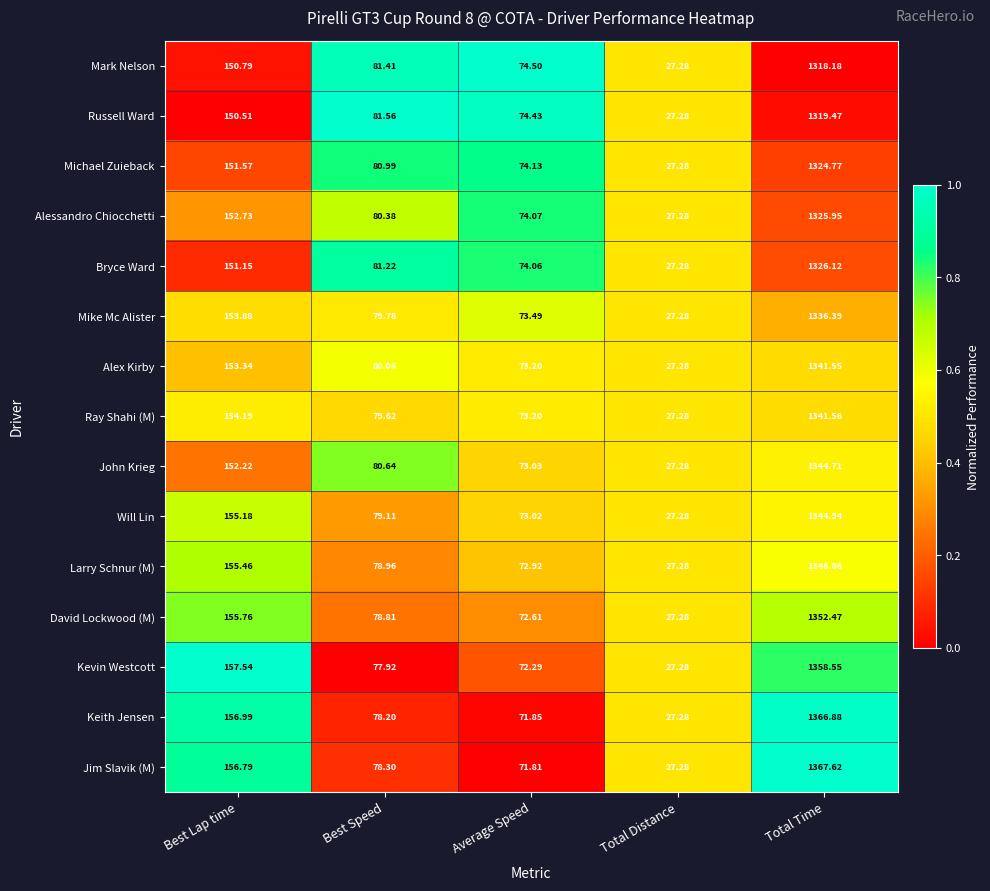

Which label corresponds to the smallest value in the chart?

Total Distance